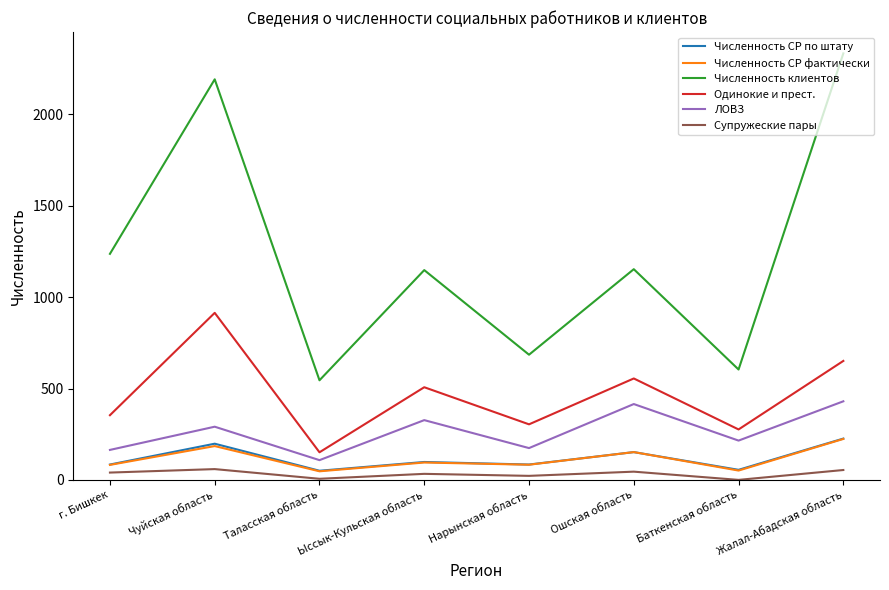

How many lines are shown in the chart?

6